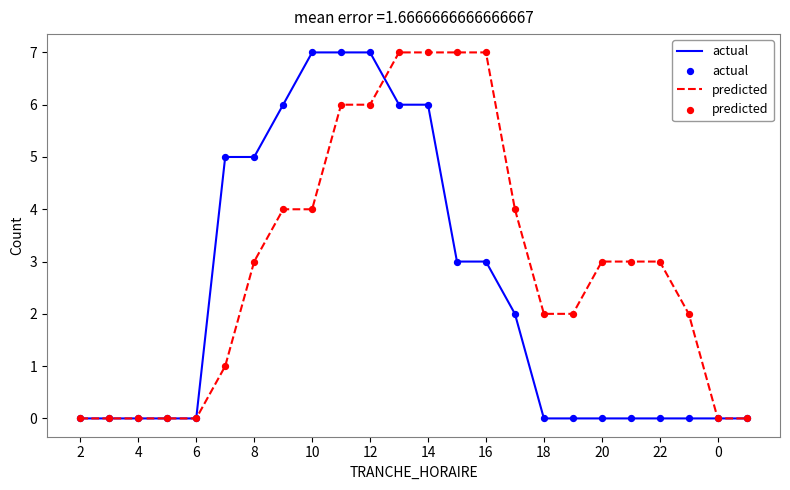

Which series has the largest total across all categories?

predicted